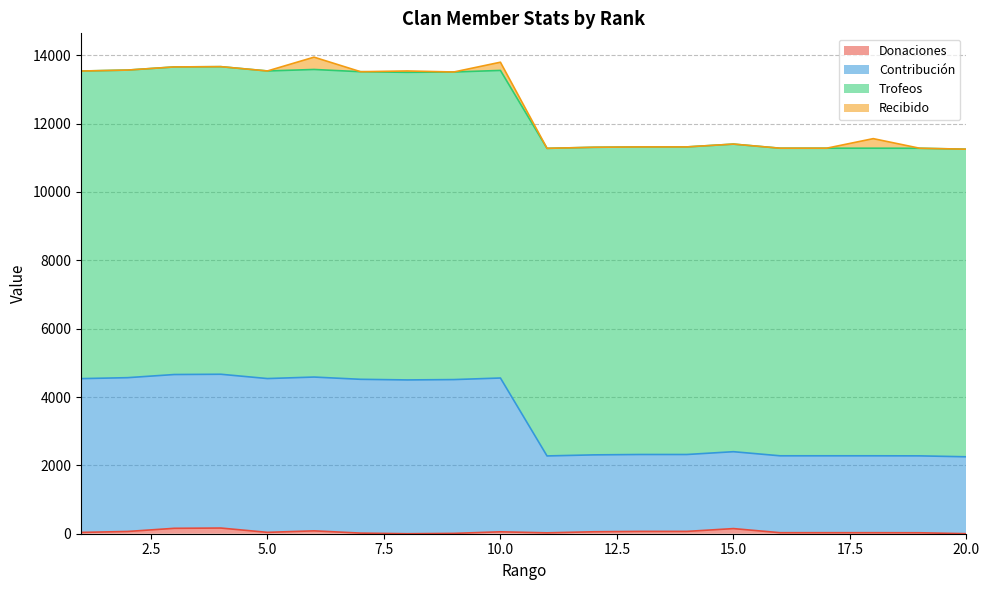

Read the Donaciones value at 16.

30